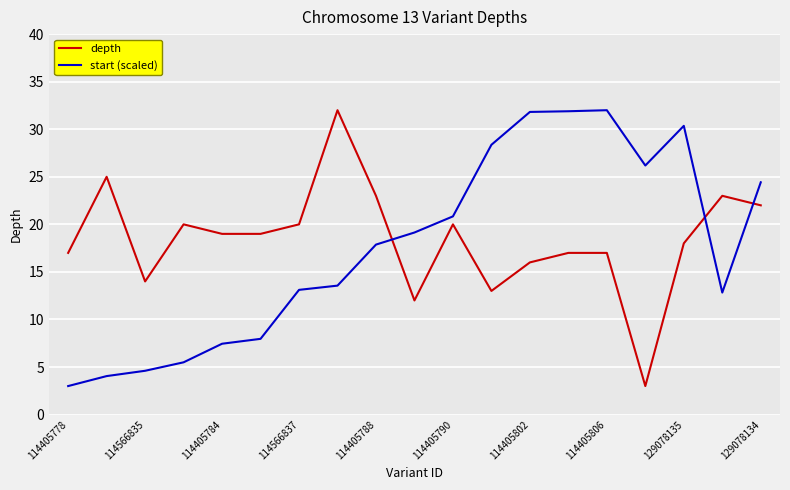

After their last crossing, which series has the higher values: depth or start (scaled)?

start (scaled)